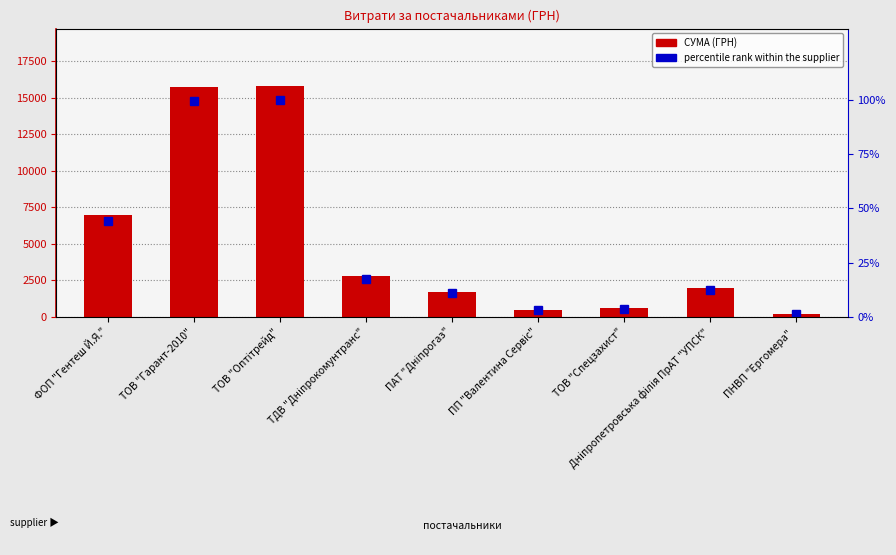

At how many categories does at least one series exceed 15316?

2